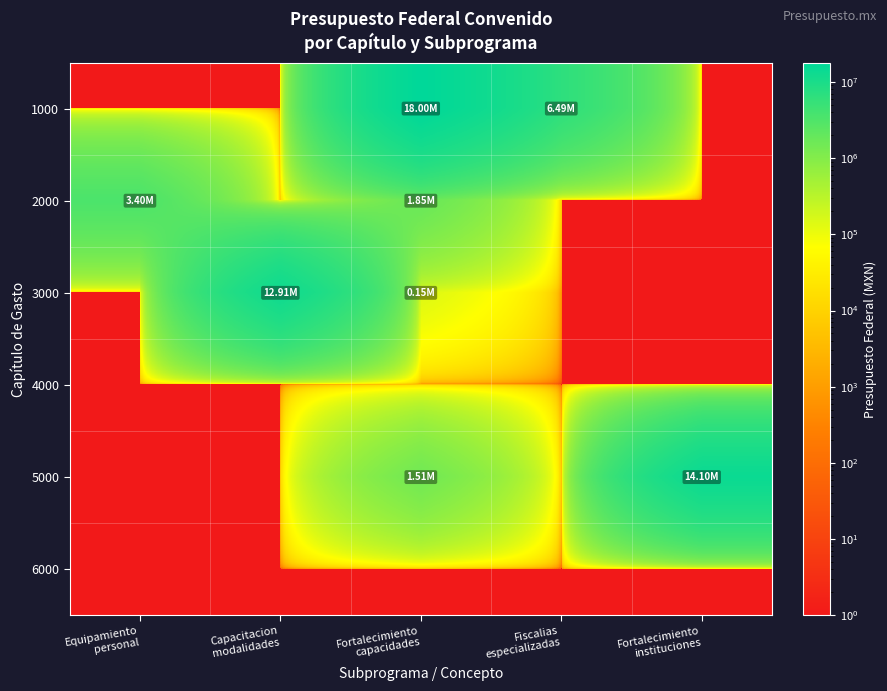

Which series has the largest total across all categories?

1000